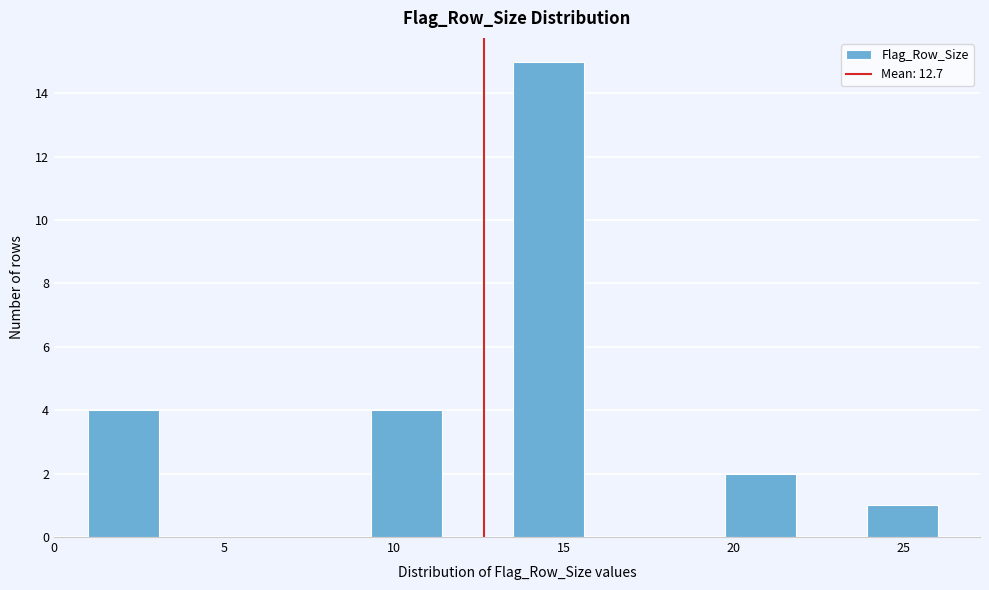

Over which range of the x-axis is the bar tallest?

13.5 to 15.5